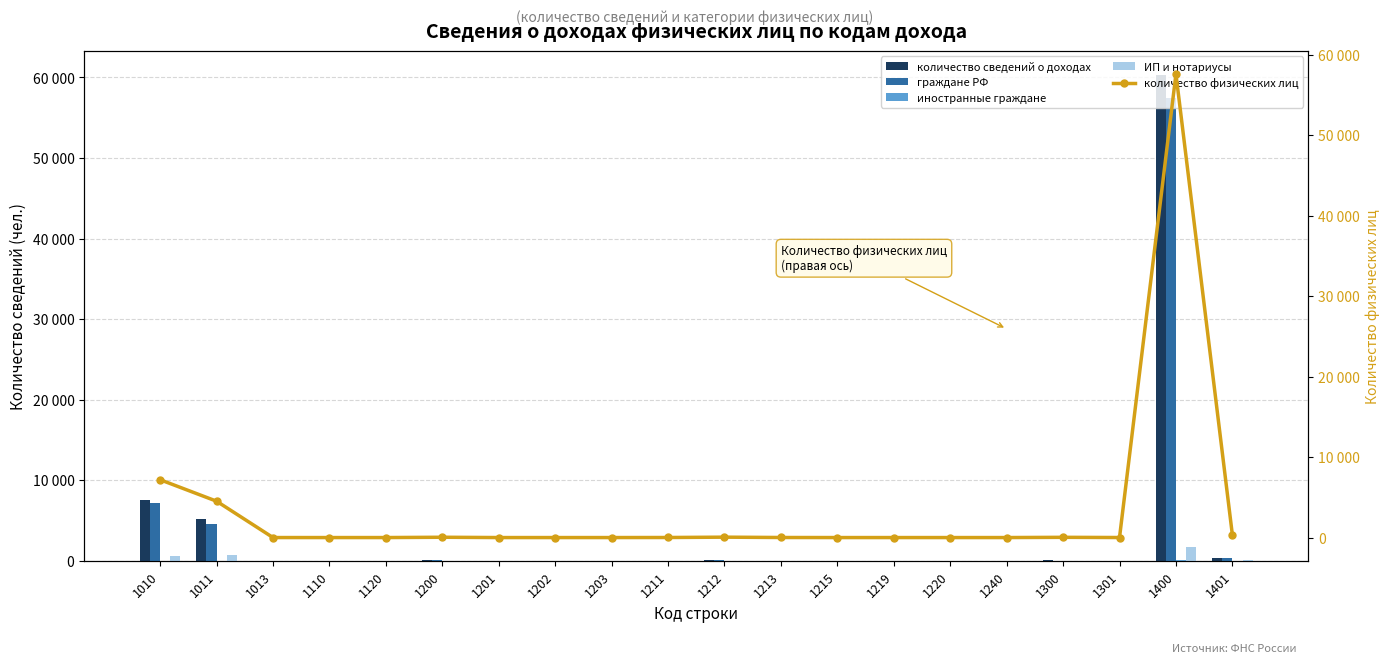

Which category has the lowest value across all series?

1110